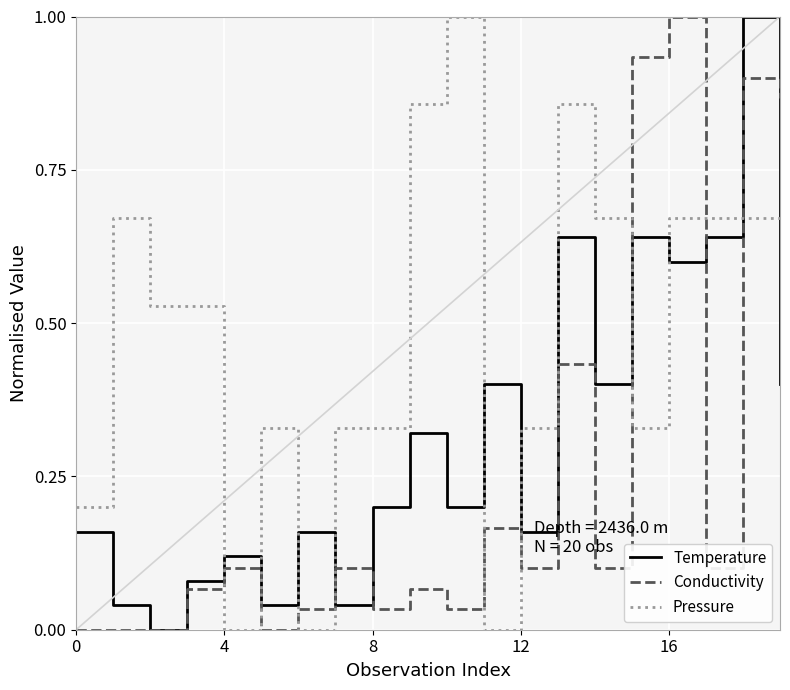

How many intersections are there between Conductivity and Pressure?

9